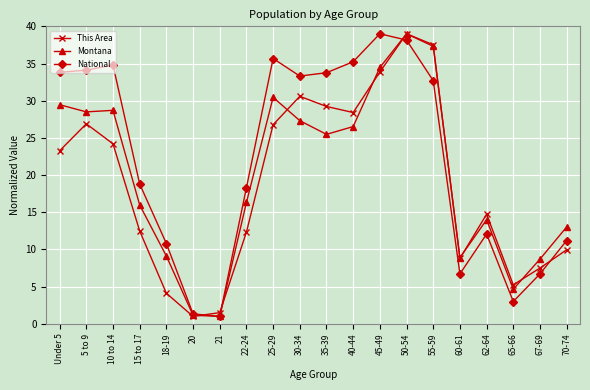

Is the value of Montana at 40-44 greater than the value of This Area at 70-74?

Yes